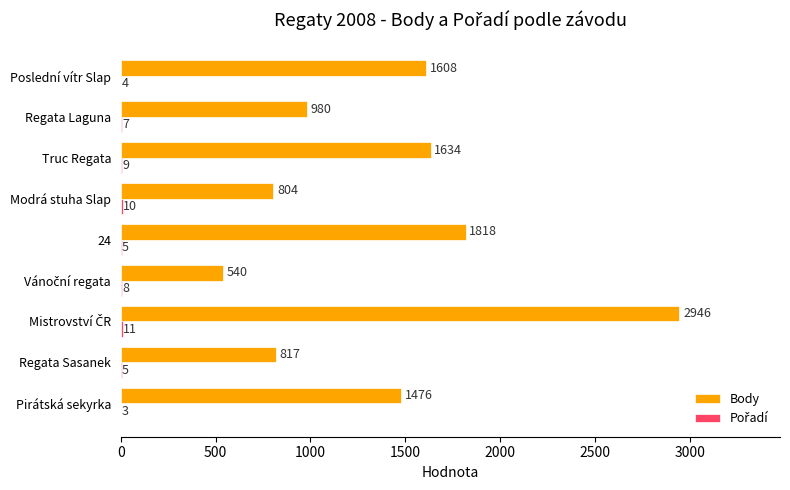

Which series has the largest total across all categories?

Body